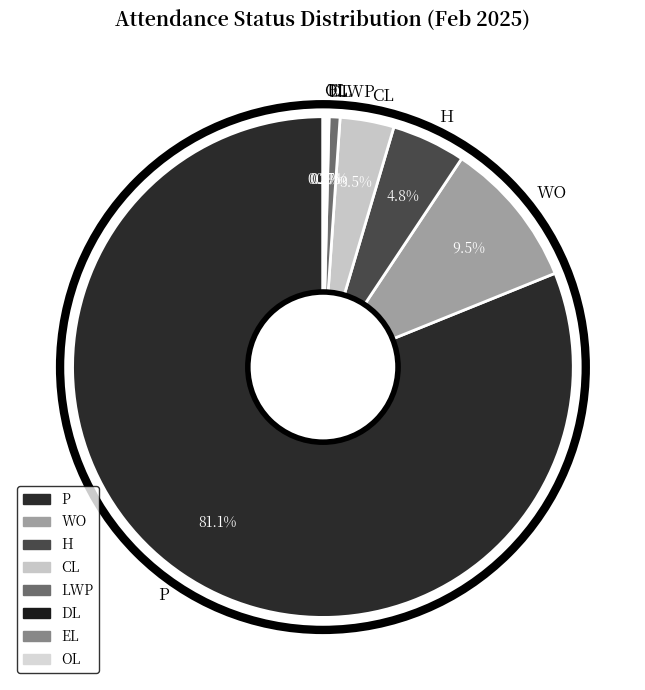

Which slice is the largest?

P